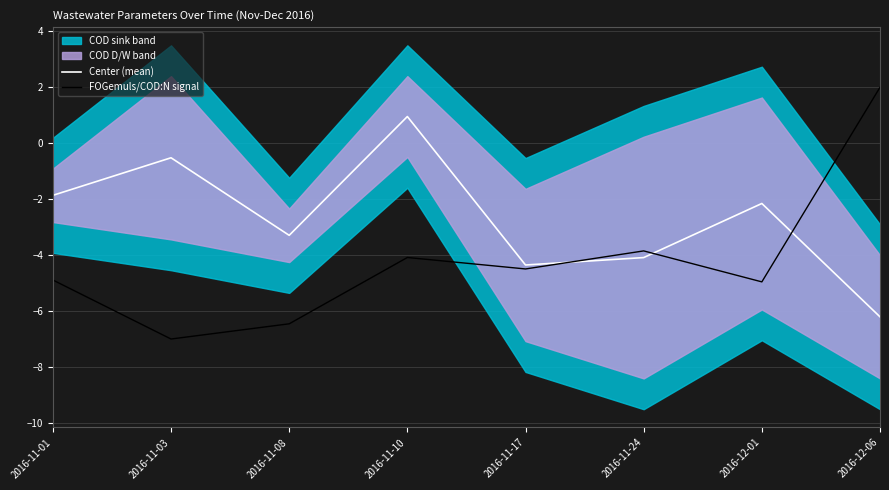

What position from the right is 2016-11-17?

4